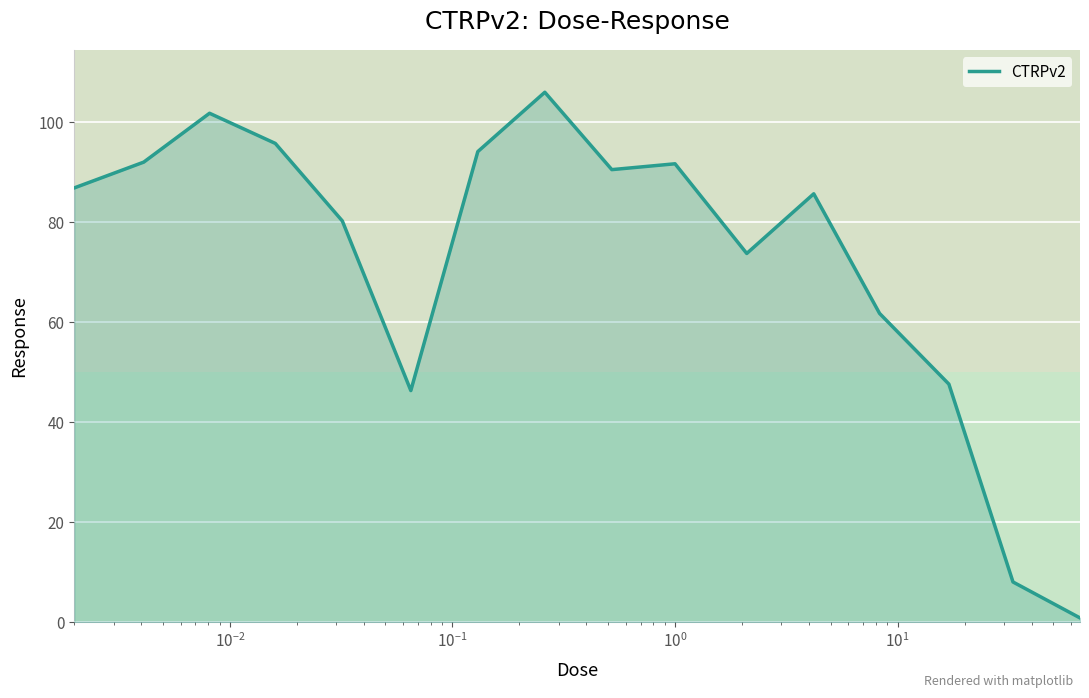

What is the sum of all values?

1163.4